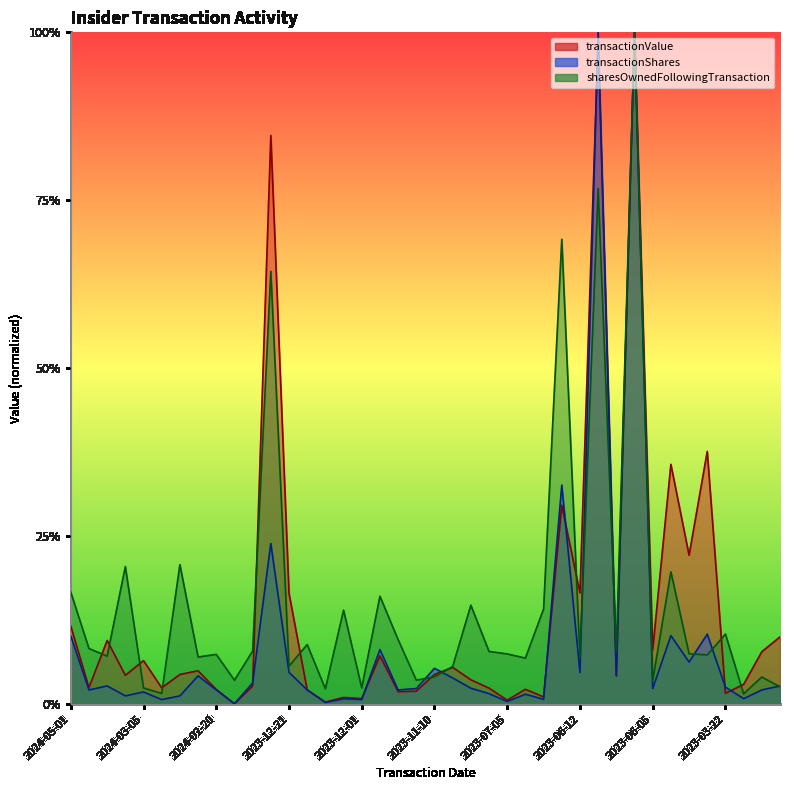

True or false: sharesOwnedFollowingTransaction has more than 2 points higher than both neighbors.

True